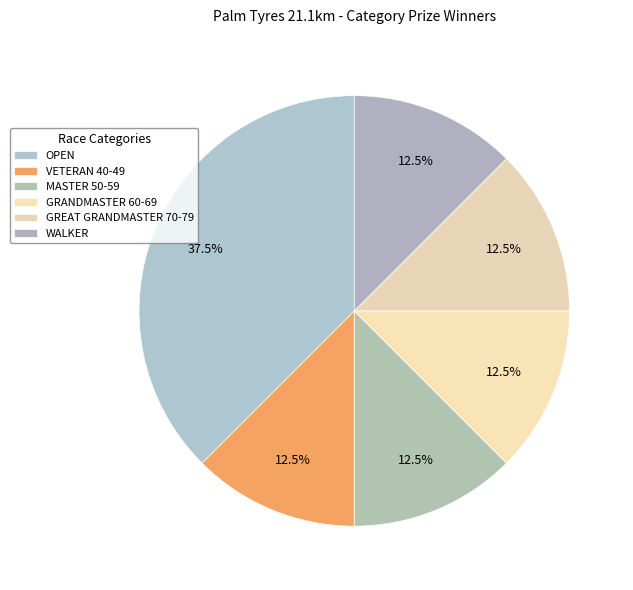

Which category has the biggest portion of the pie?

OPEN